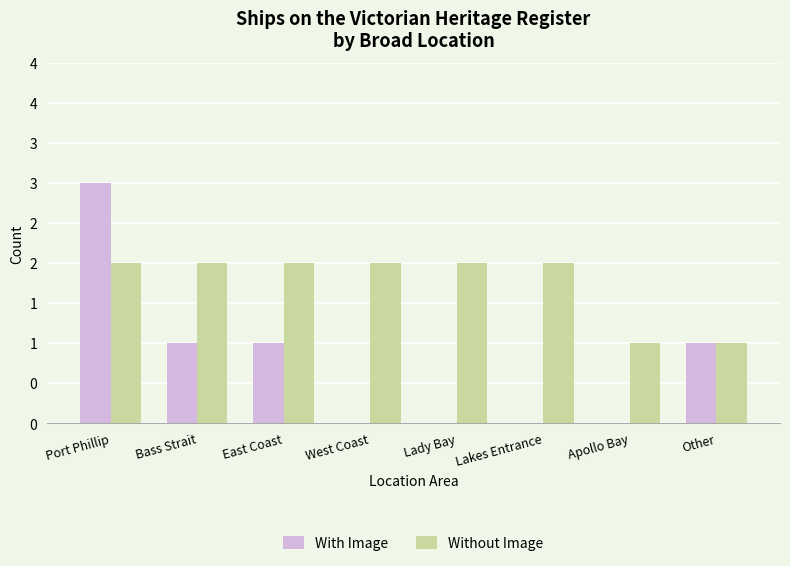

What are all the series names shown in the legend?

With Image, Without Image